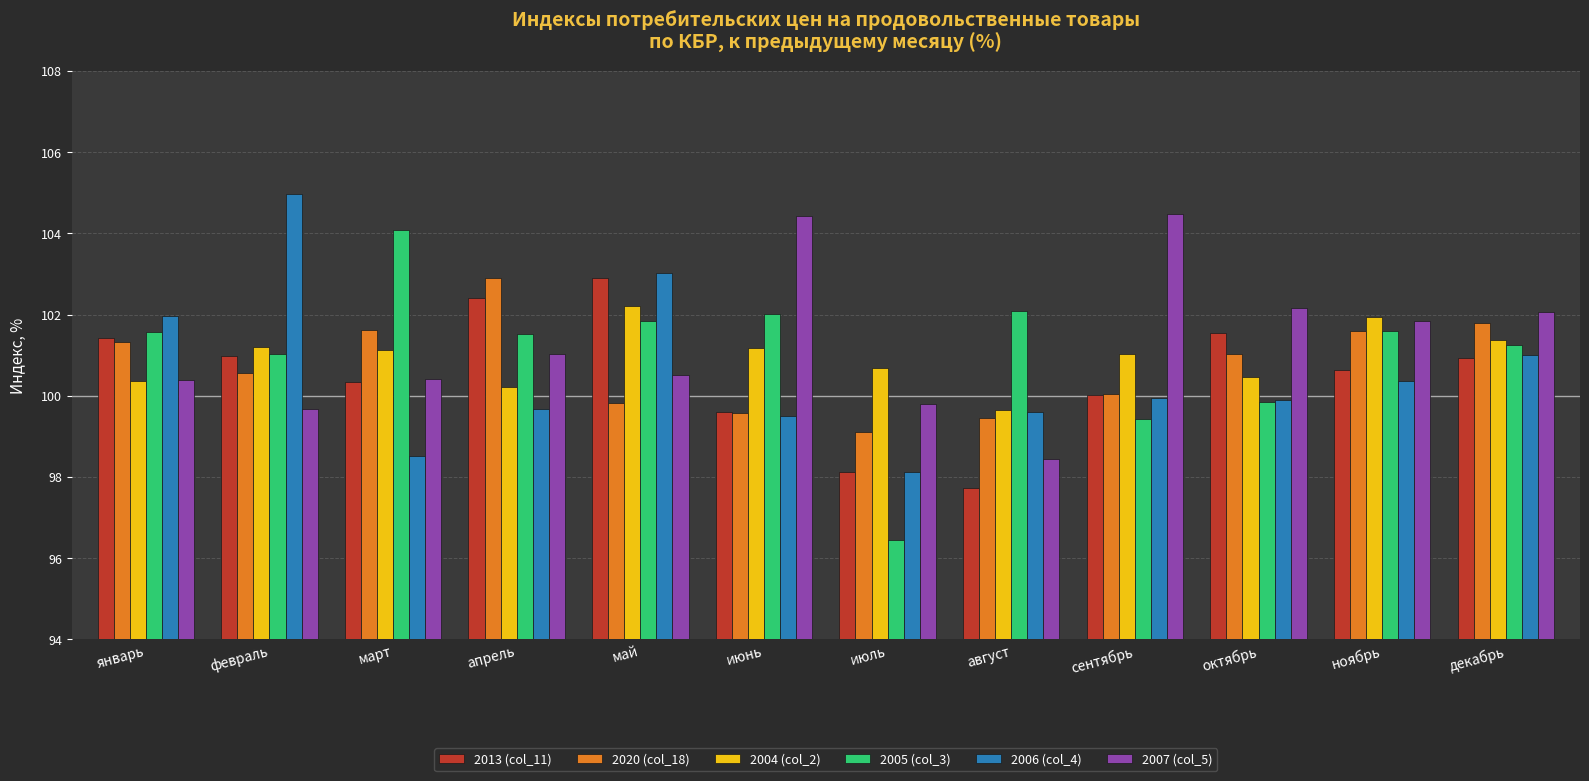

What is the label of the 8th bar from the left?

август